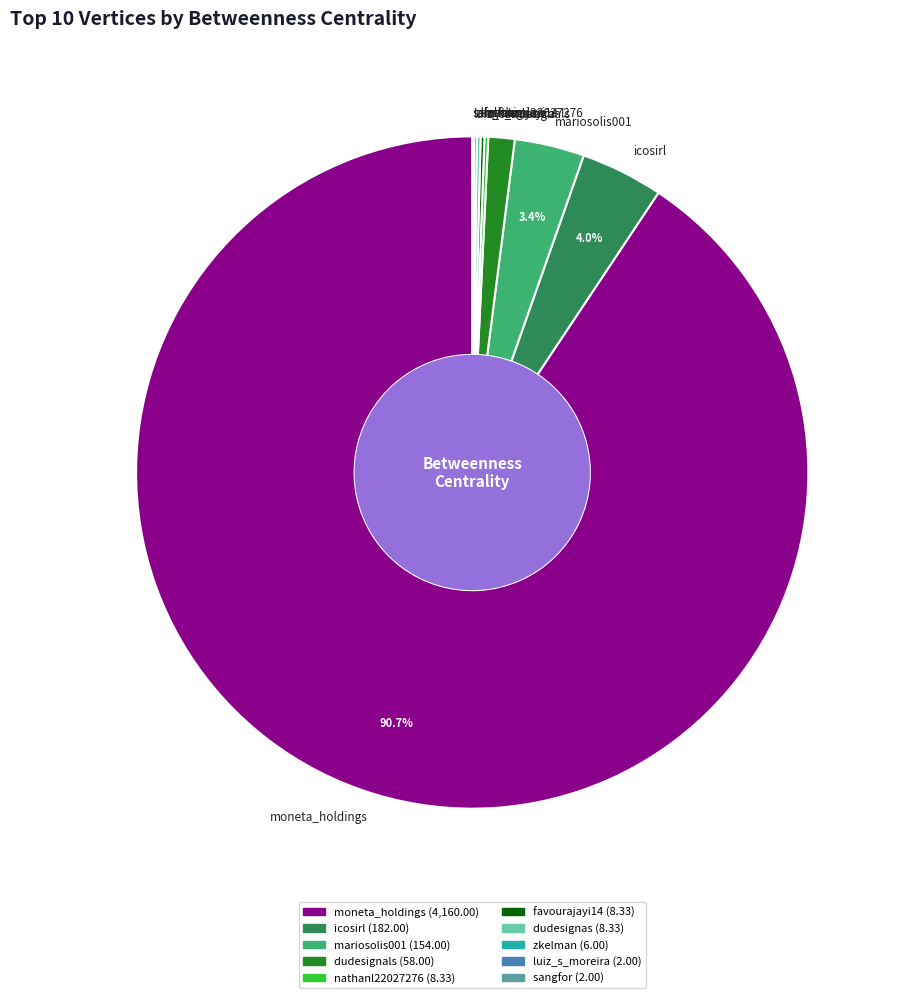

What is the majority slice?

moneta_holdings